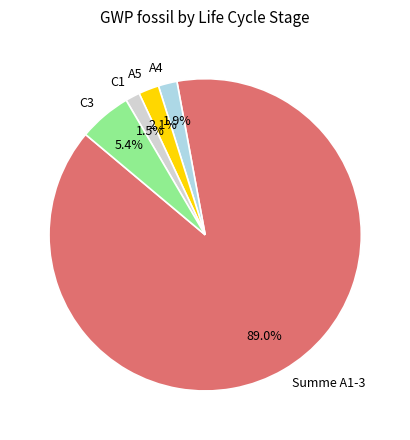

Does any single category account for the majority?

Yes